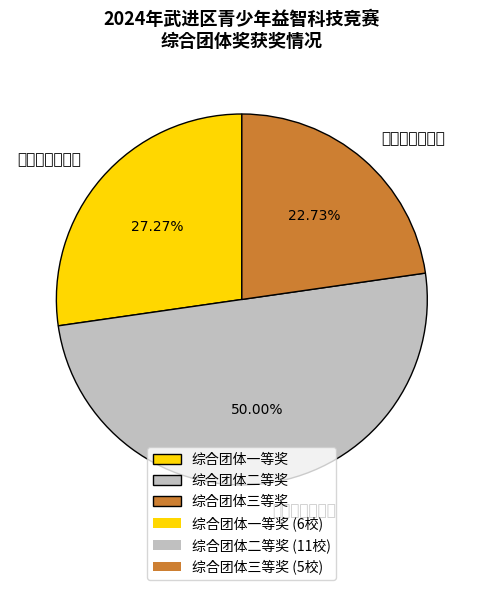

How many slices are in this pie chart?

3